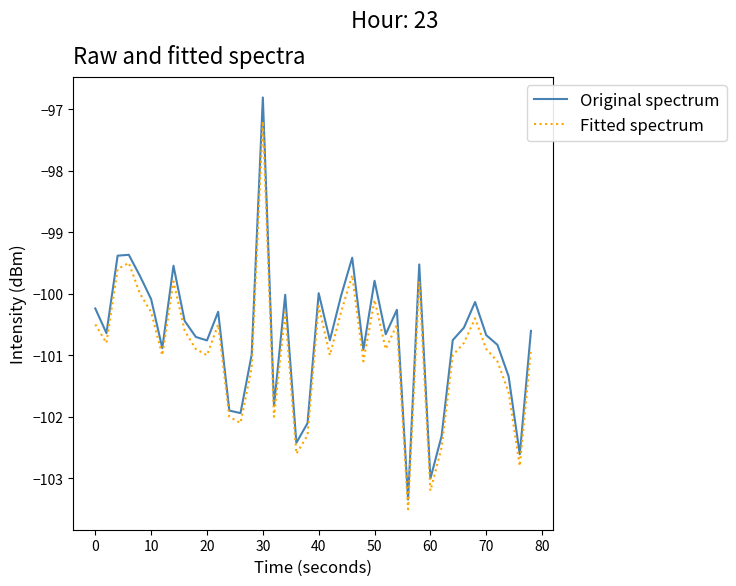

What are all the series names shown in the legend?

Original spectrum, Fitted spectrum